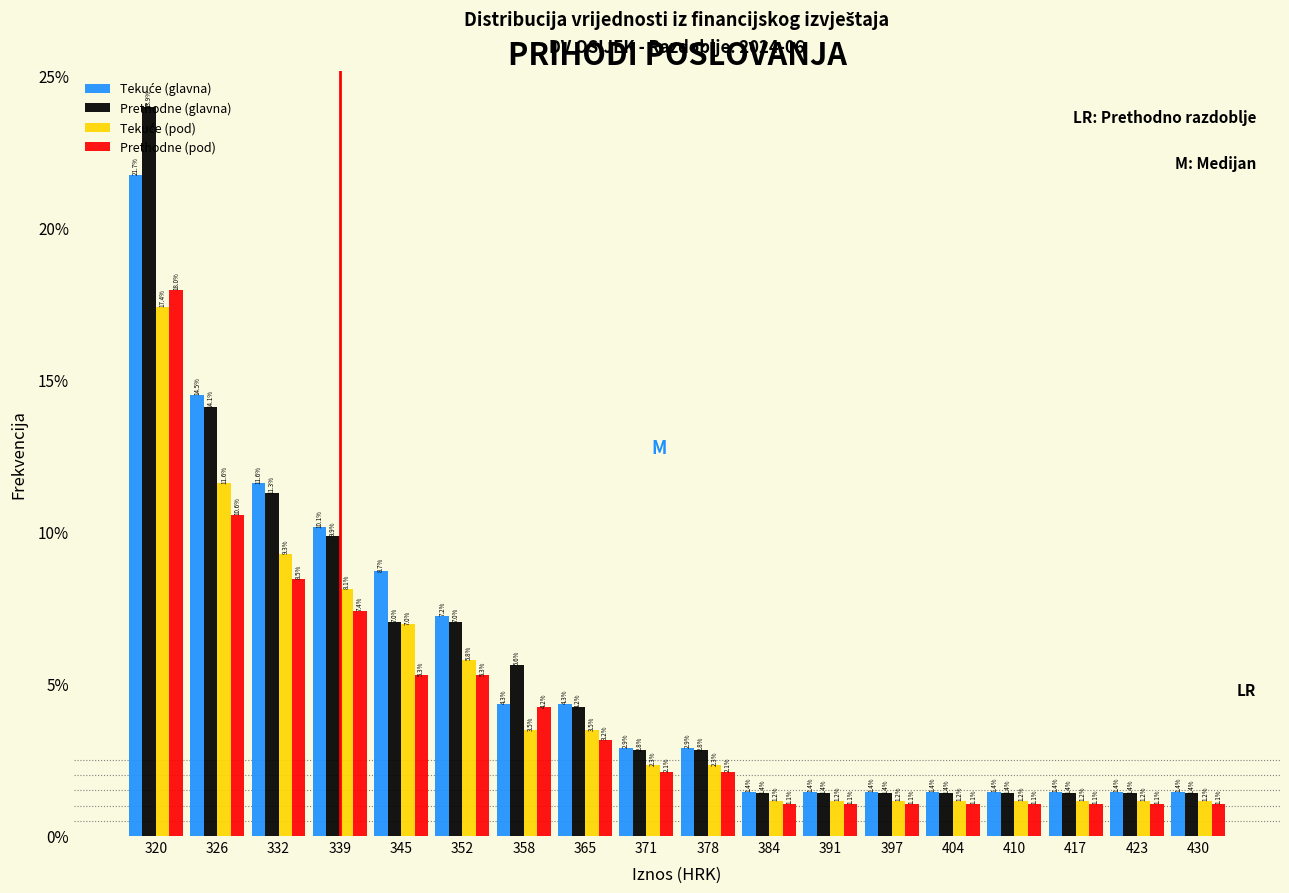

What is the difference between the maximum and second lowest values in the Prethodne (glavna) series?

22.5